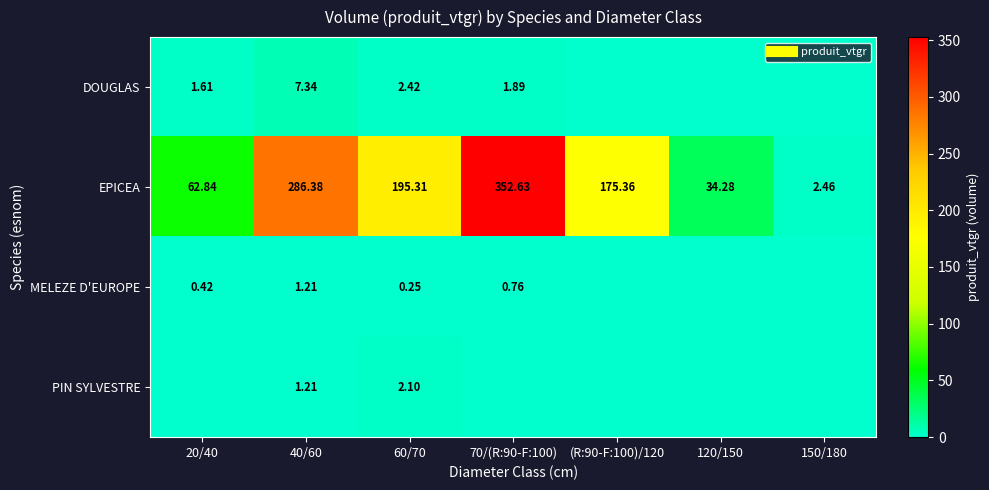

The value of EPICEA at 120/150 is 34.3. True or false?

True